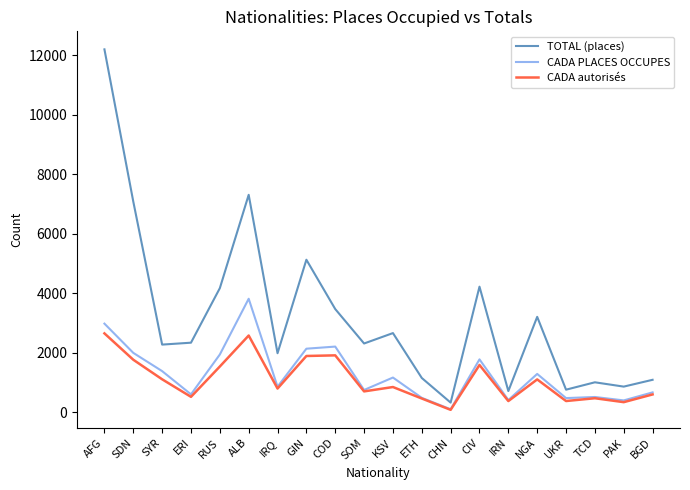

At which category is the sum across all series the highest?

AFG